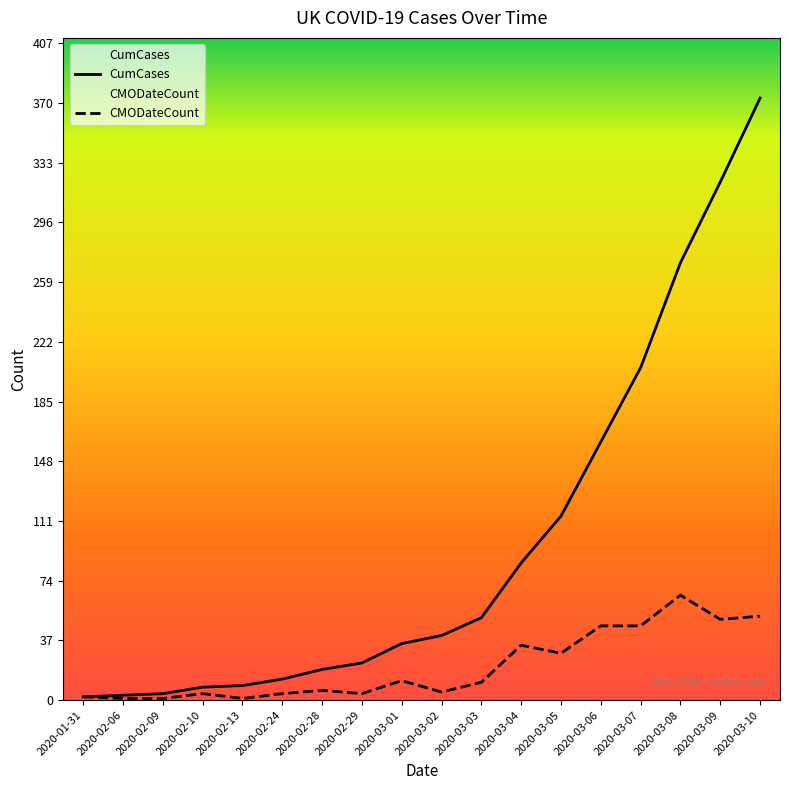

Rank the series by their average value, from highest to lowest.

CumCases, CMODateCount